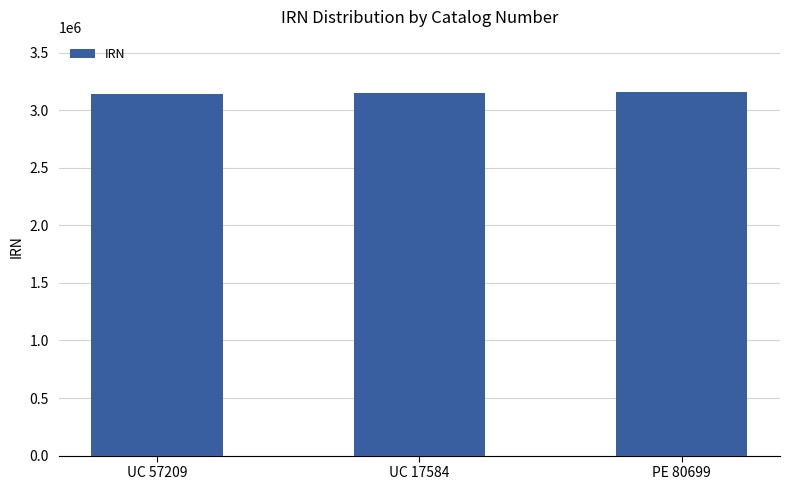

Count the number of data series in this chart.

1